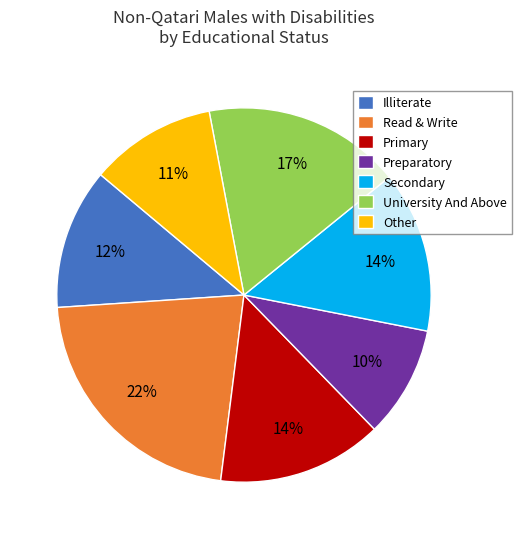

What is the largest slice in the pie chart?

Read & Write